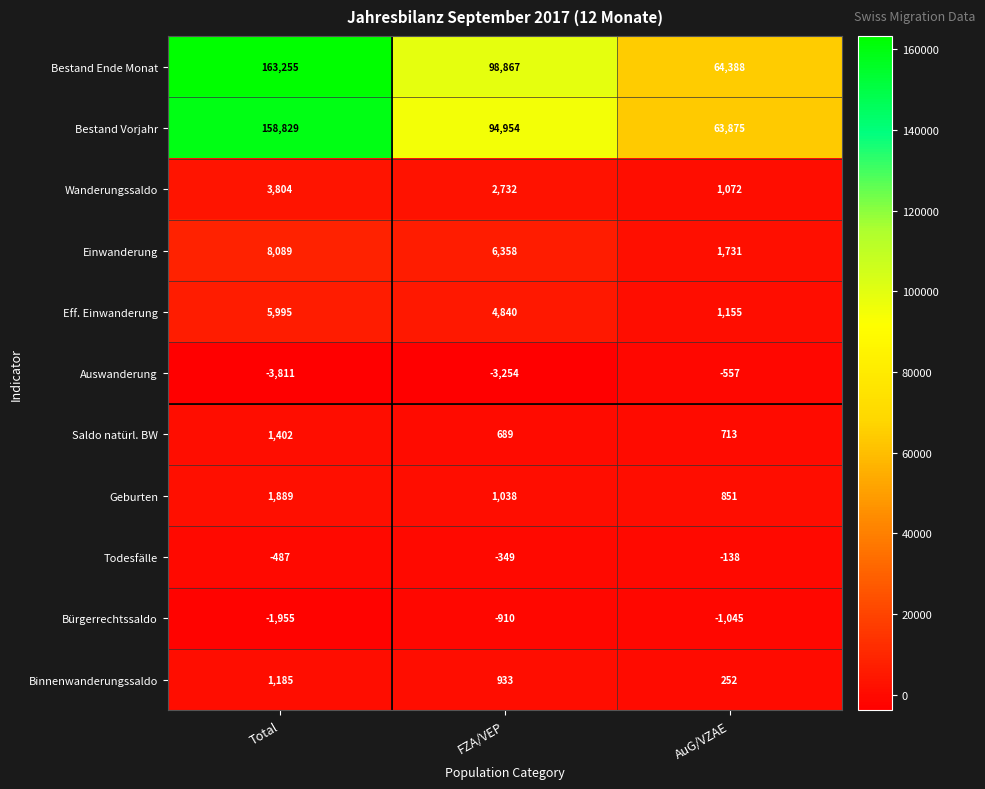

What is the difference between the Einwanderung values at FZA/VEP and AuG/VZAE?

4627